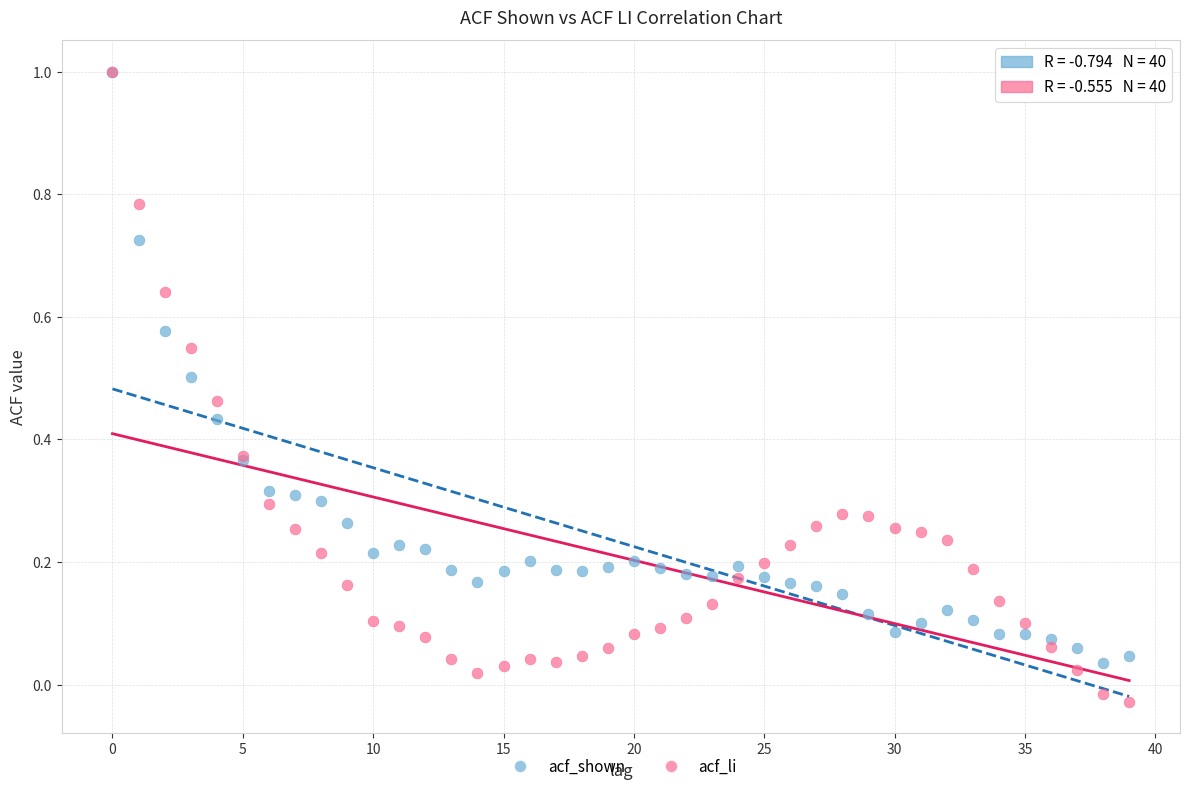

Which series has the widest spread of Y values?

acf_li